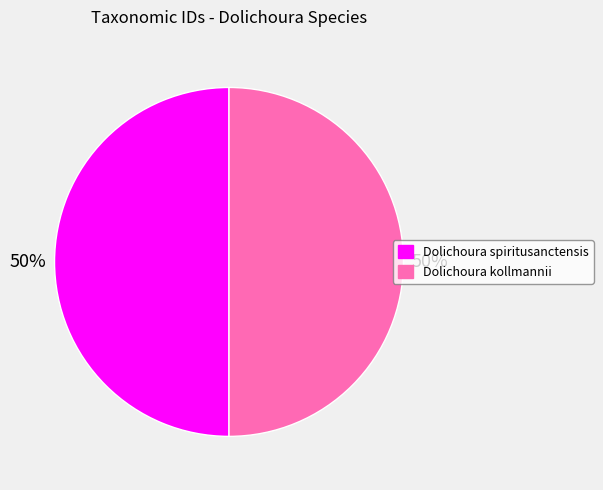

Approximately how many times larger is the value at Dolichoura spiritusanctensis compared to Dolichoura kollmannii?

1.0